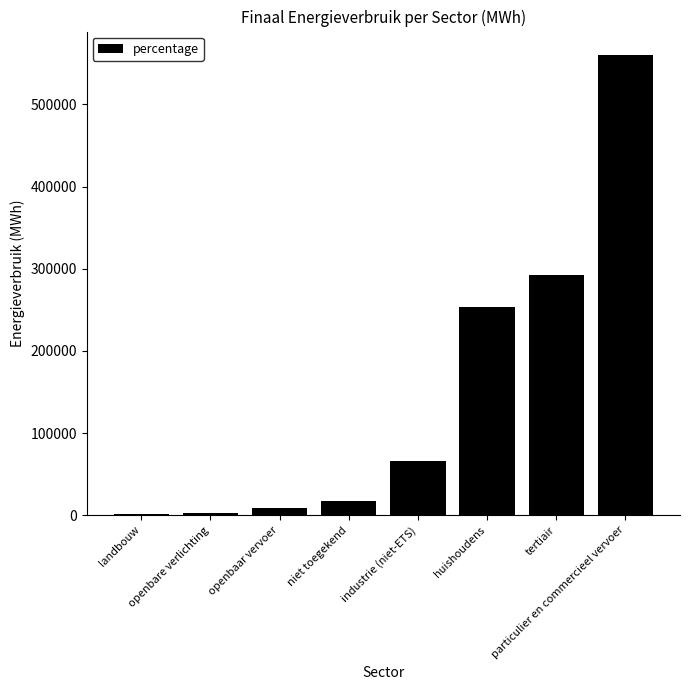

What is the difference between the maximum and minimum values?

558493.4